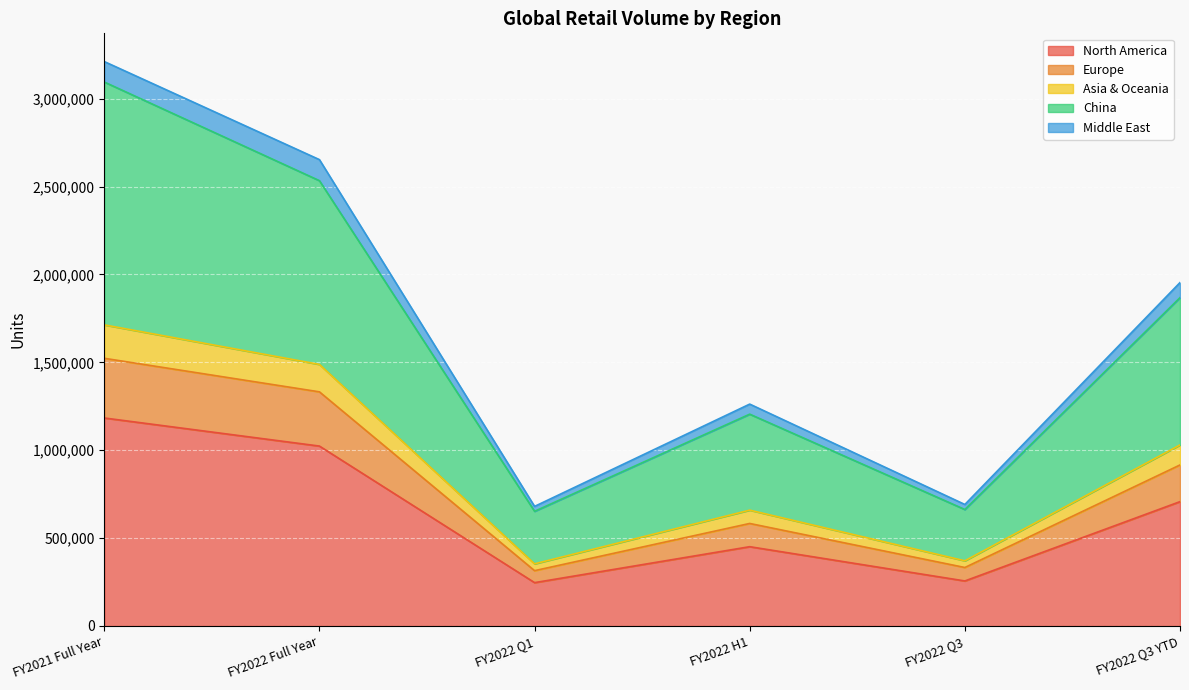

At which label does Middle East reach its peak?

FY2021 Full Year